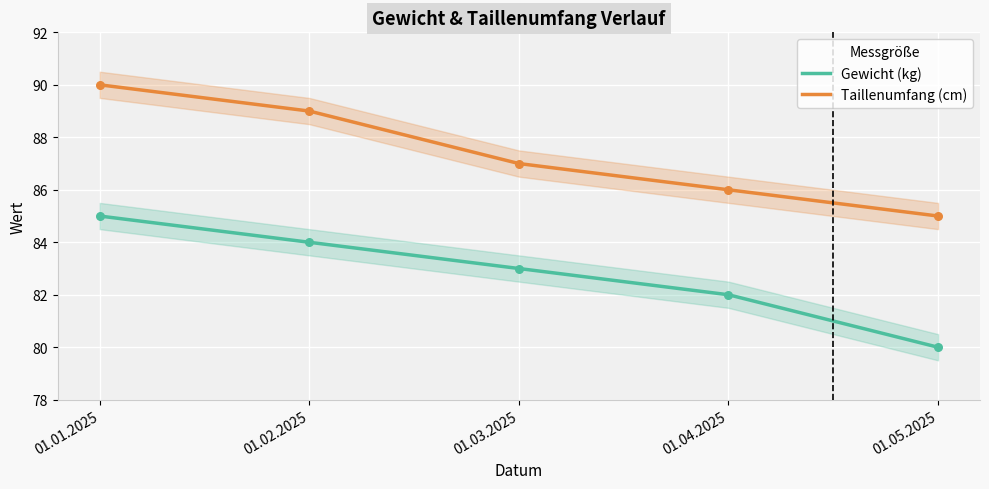

Which series has the largest total across all categories?

Taillenumfang (cm)